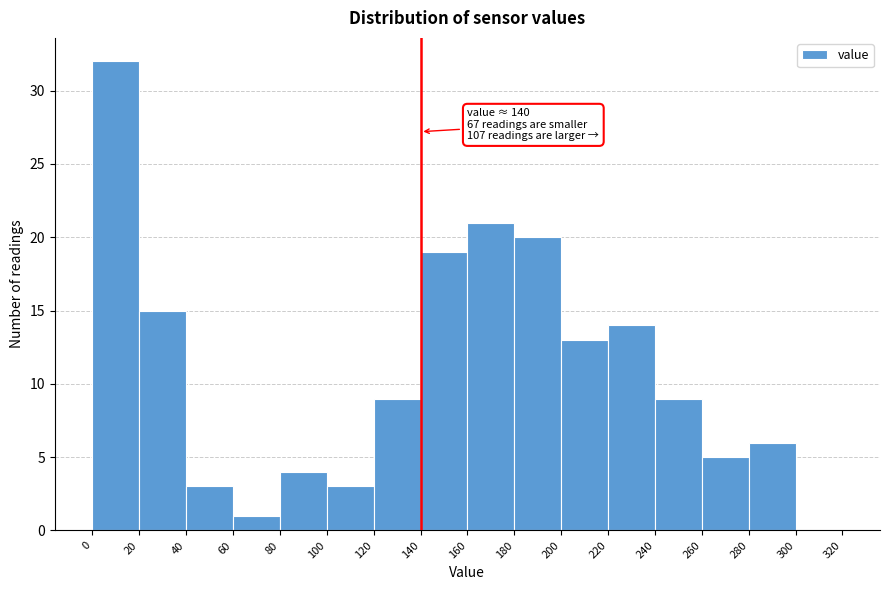

Which range on the x-axis has the tallest bar?

0 to 20